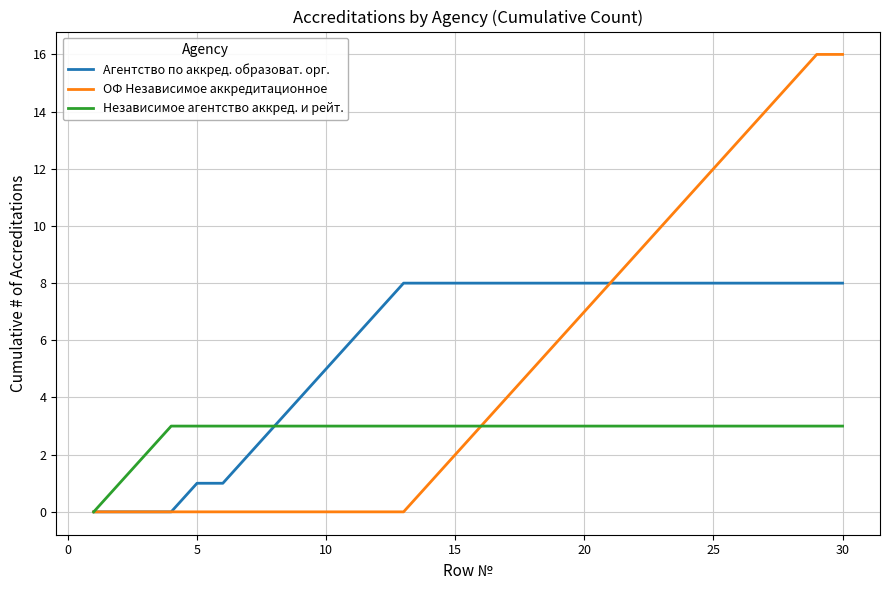

Which series has the largest total across all categories?

Агентство по аккред. образоват. орг.